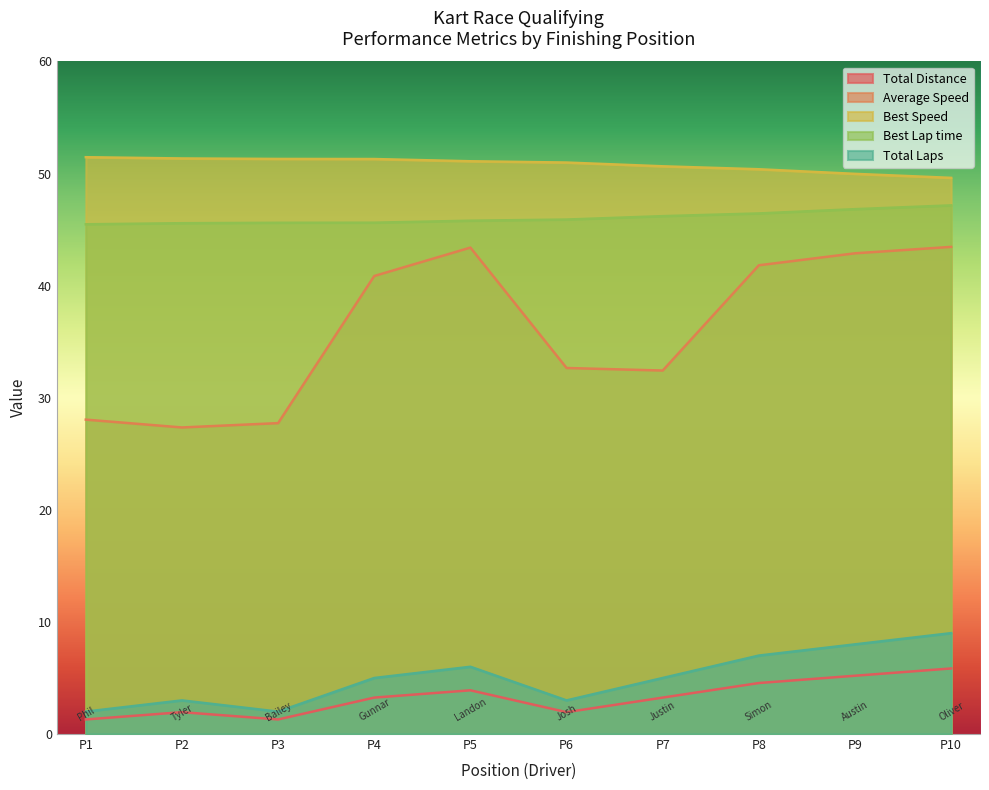

What is the highest value of the Total Distance series?

9.0